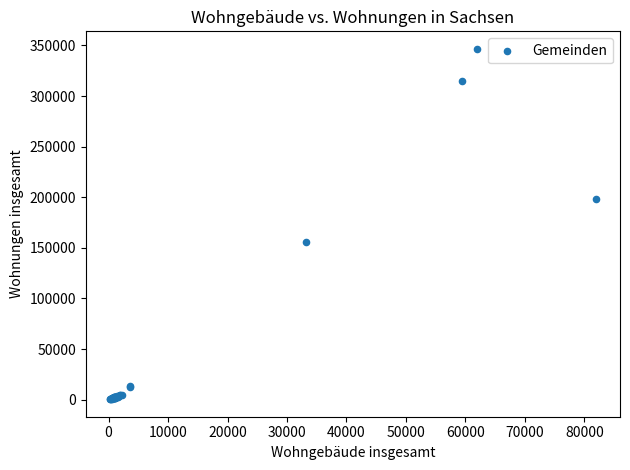

What Y value in the scatter plot is closest to 173517?

155894